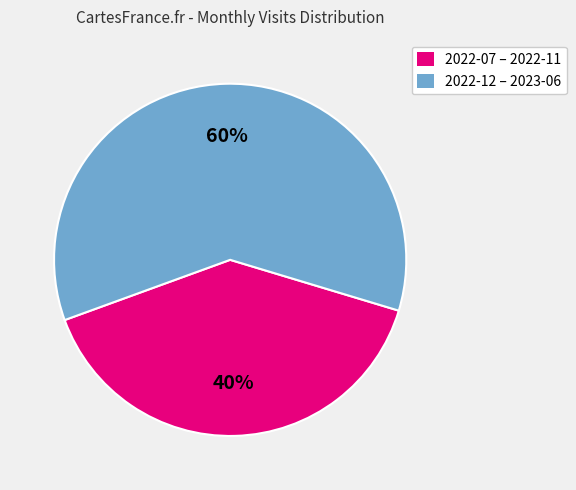

The 2022-07 – 2022-11 slice represents 27% of the pie. True or false?

False